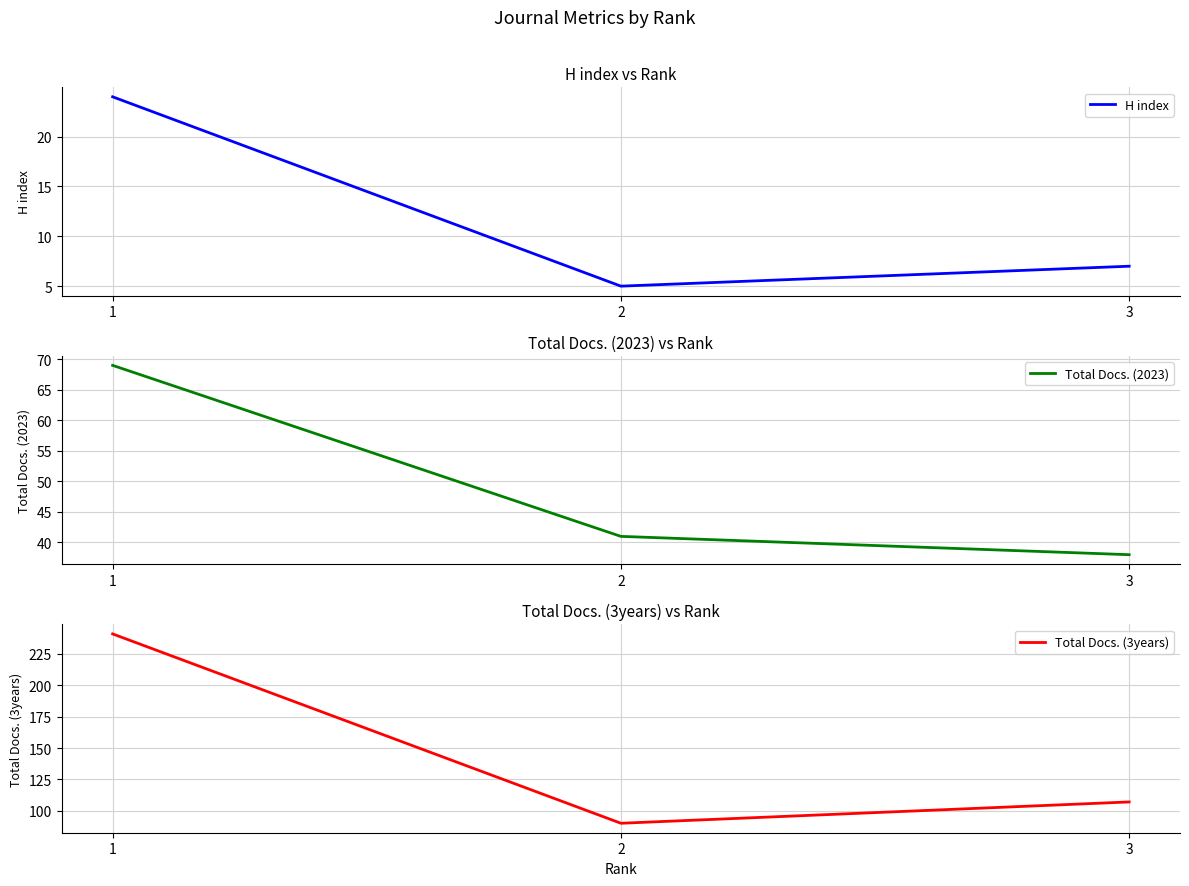

How many lines are shown in the chart?

3